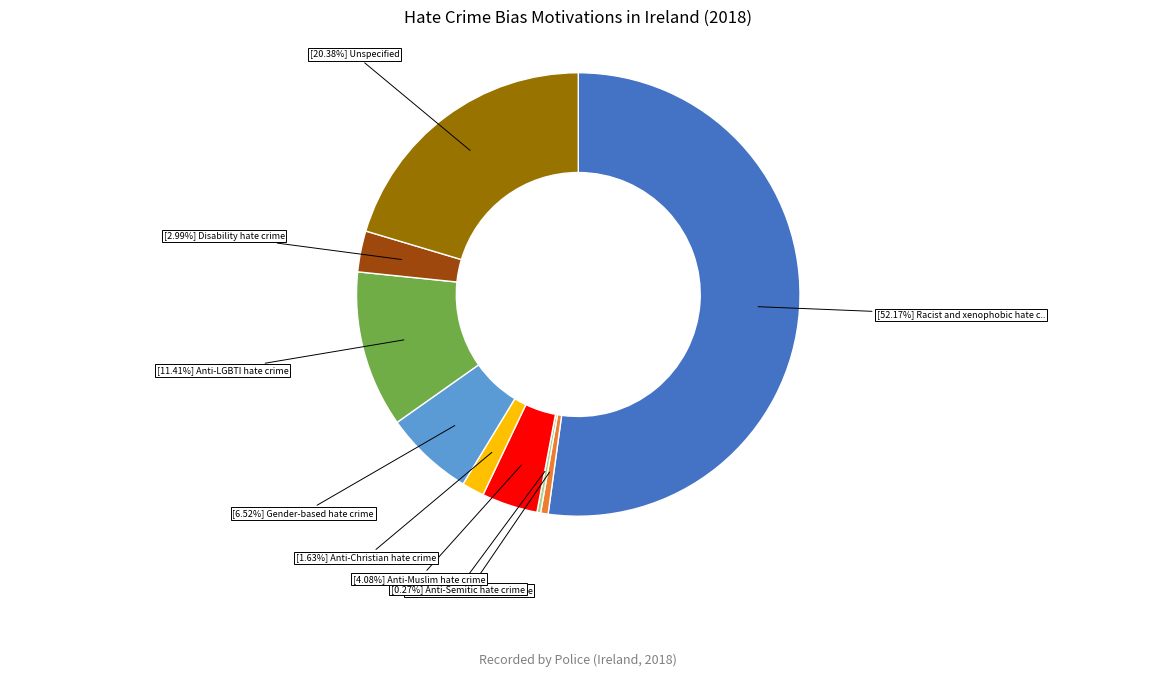

Is there a majority slice in this chart?

Yes